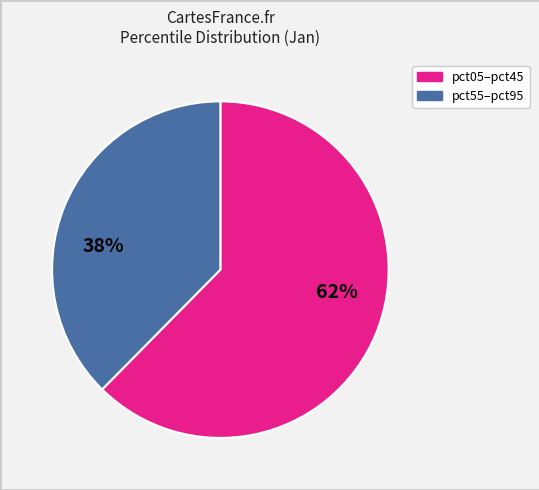

To the nearest percent, what is the average slice percentage?

50%